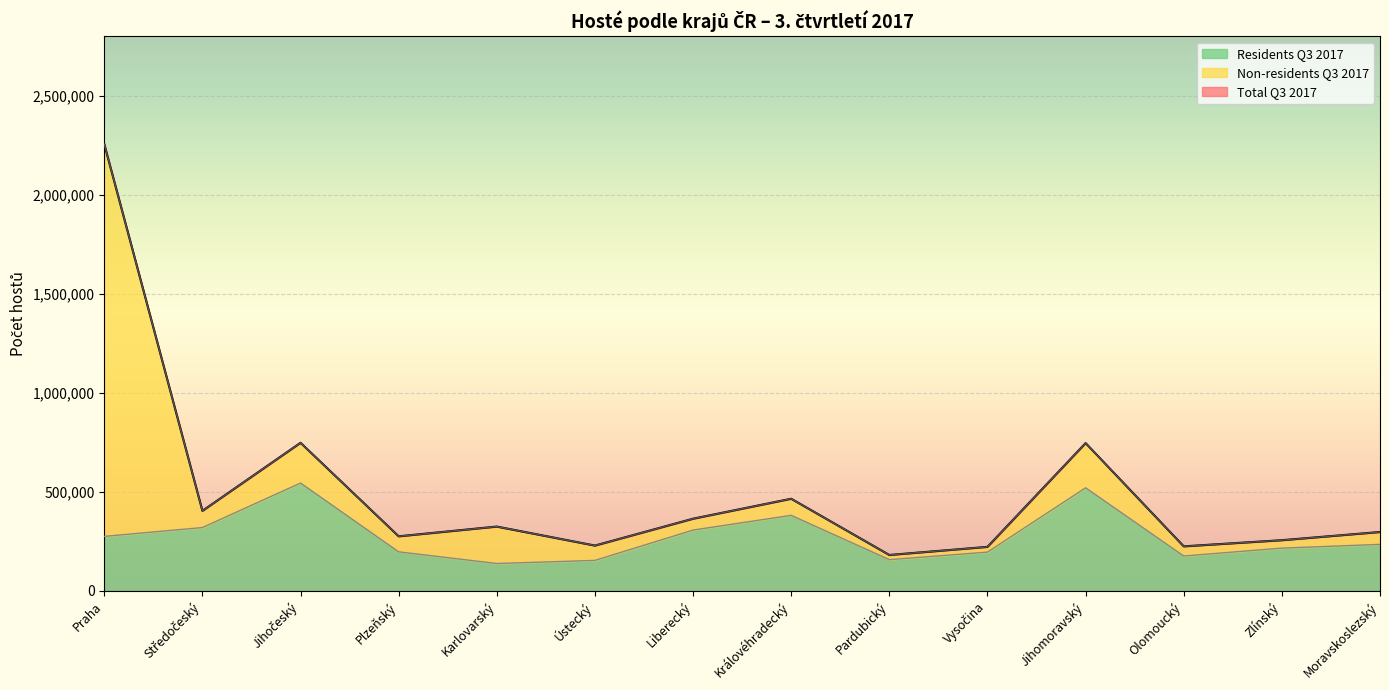

Read the Total Q3 2017 value at Olomoucký.

224881